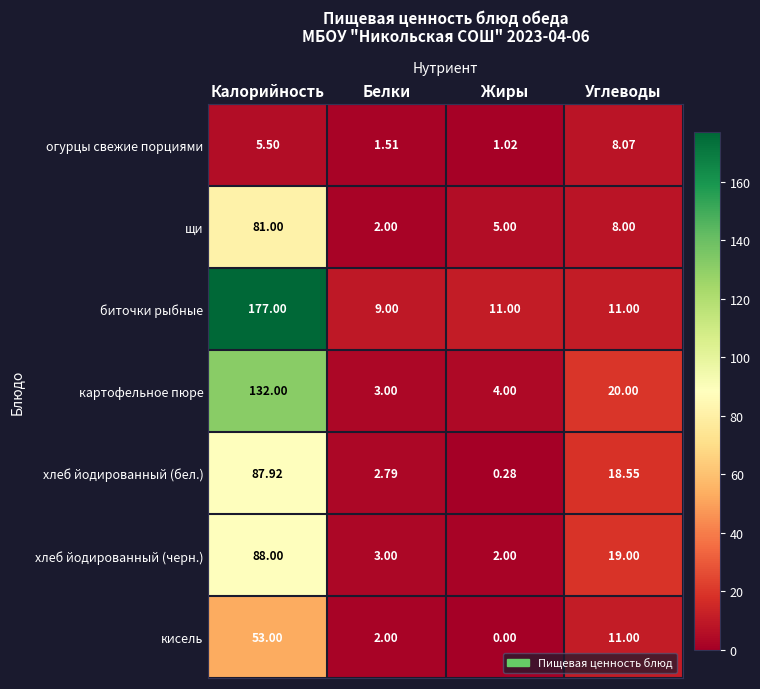

At which label does щи reach its minimum?

Белки